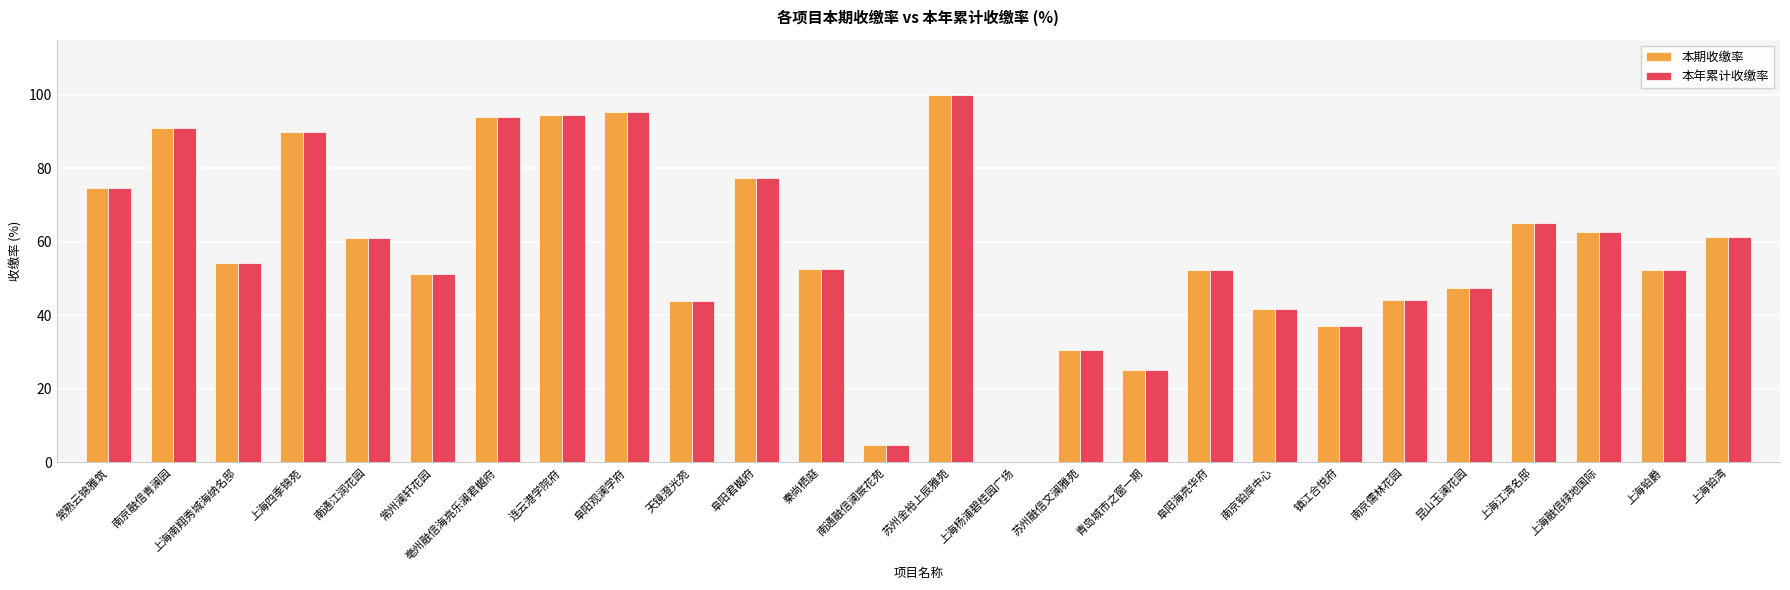

Which category has the highest value across all series?

苏州金裕上辰雅苑